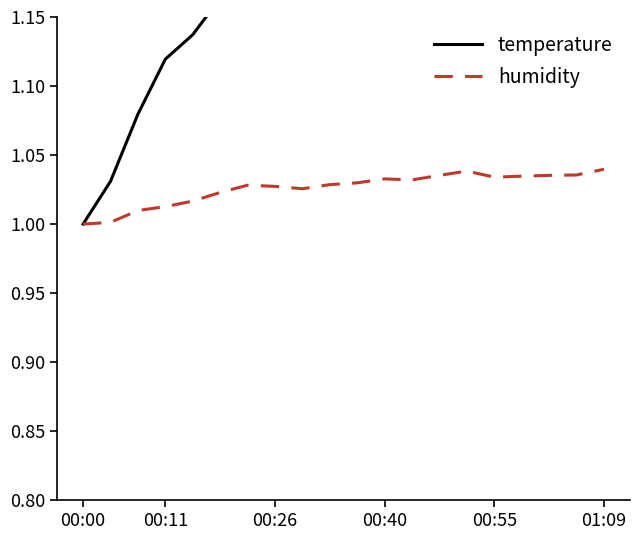

Is it true that temperature equals 1.1 at 00:55?

True